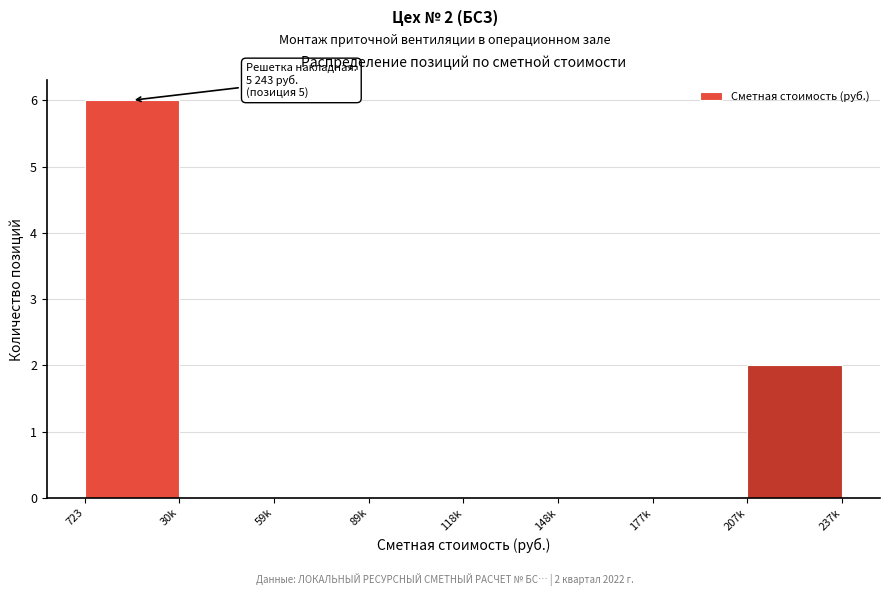

Reading left to right, list all the values displayed in this chart.

723=6	30k=0	59k=0	89k=0	118k=0	148k=0	177k=0	207k=2